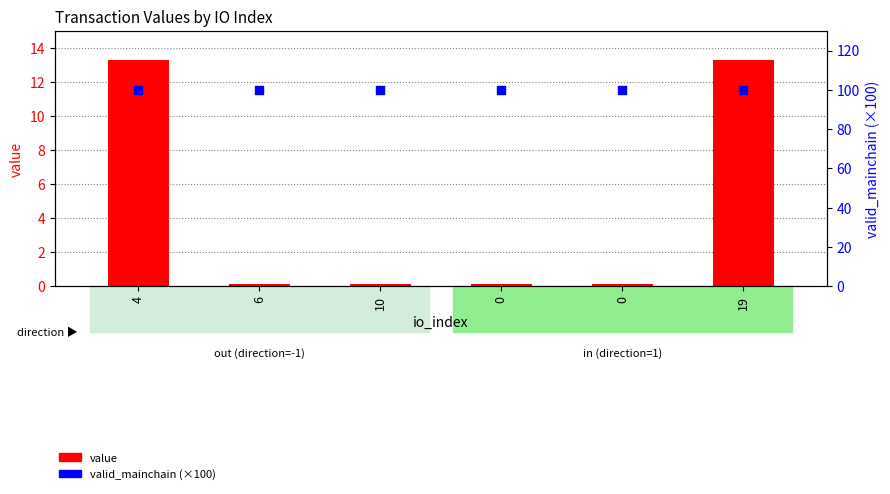

Which series has the widest spread of Y values?

value